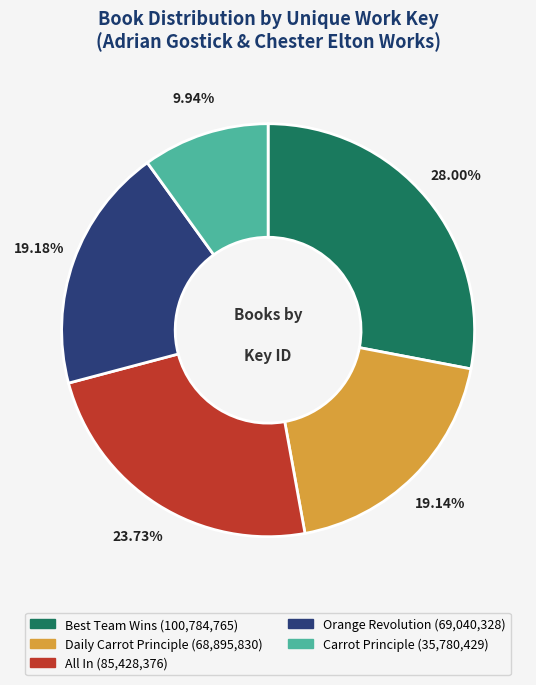

Combined, do Best Team Wins and Orange Revolution account for over 50%?

No